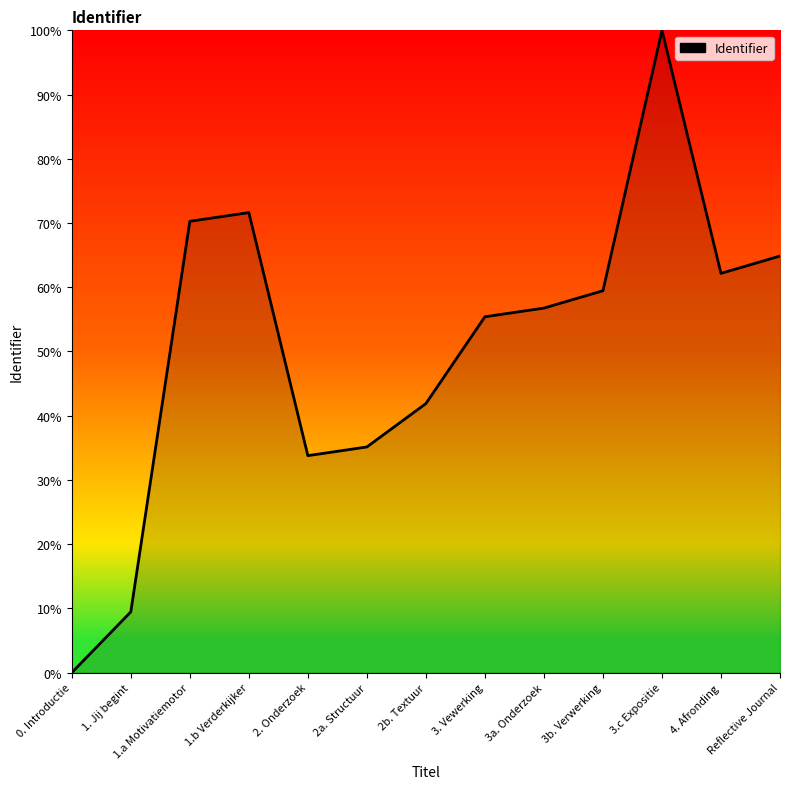

What value does the data have at 2b. Textuur?

41.9